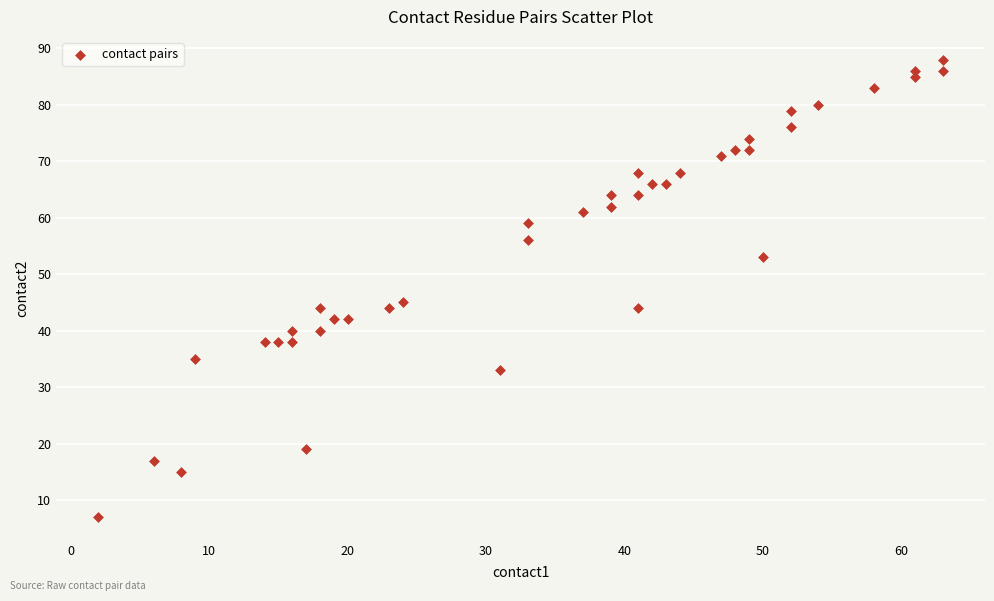

What Y value in the scatter plot is closest to 47?

45